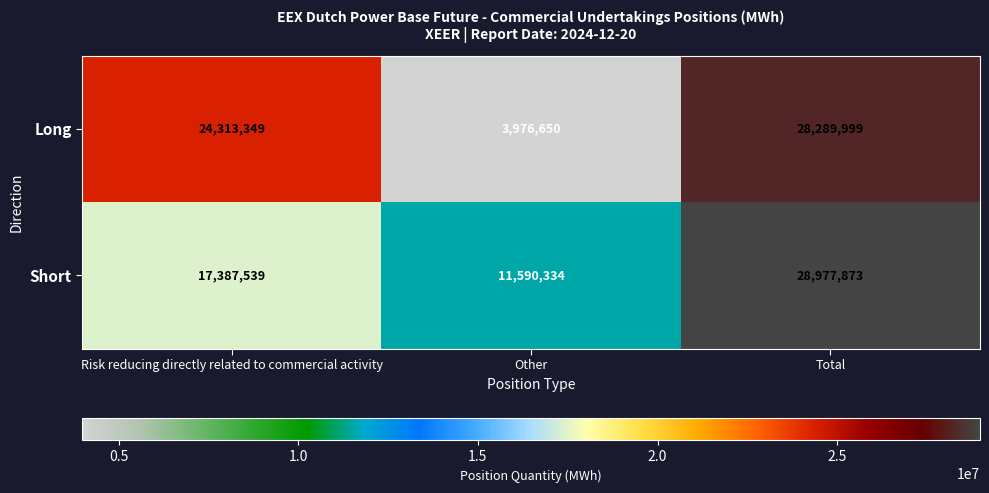

Which series has the largest total across all categories?

Short